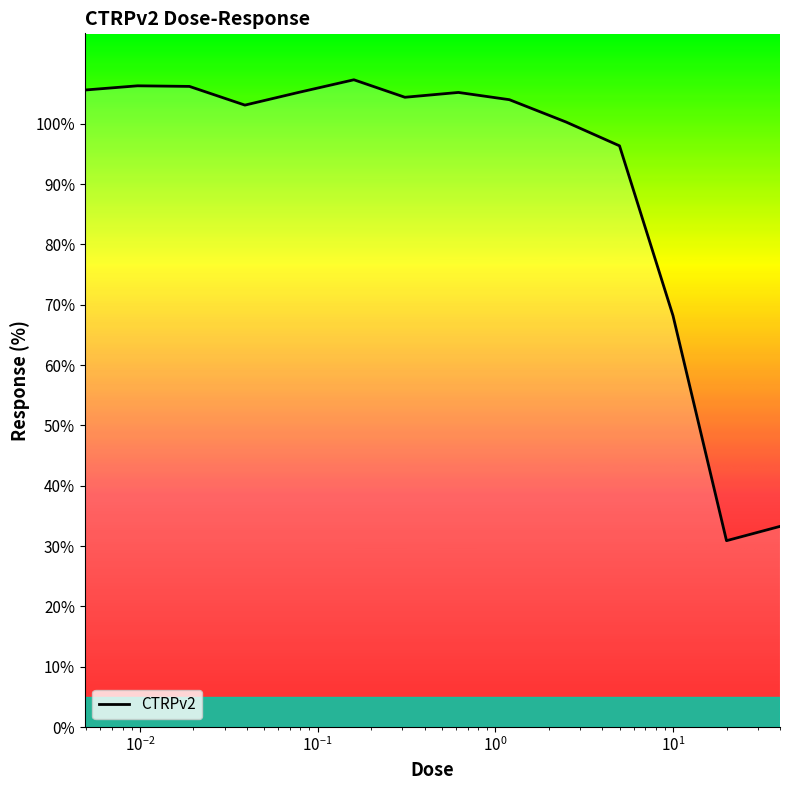

True or false: the data shows 67.1 at 10.

False